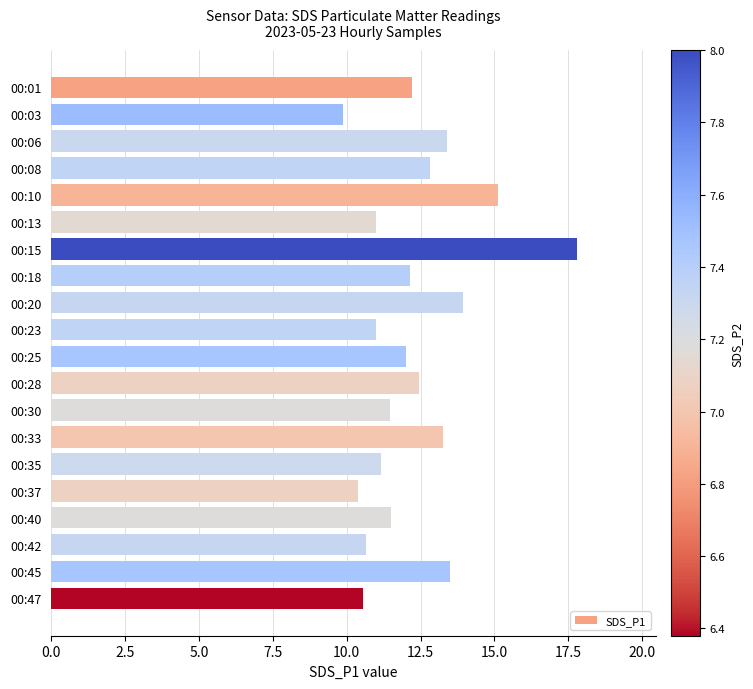

Are the bars horizontal?

Yes